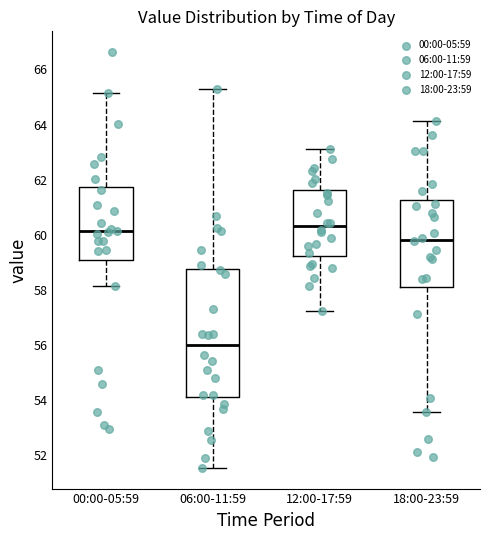

Reading left to right, transcribe this box plot: for each box, give where its median line is, the range the box spans, and where its two whiskers end, as read against the y-axis. The values are not printed on the chart, so give them approximately, as read against the axis.

00:00-05:59: median 60.2, box 59.0 to 61.8, whiskers 58.2 to 65.2
06:00-11:59: median 56.0, box 54.0 to 58.8, whiskers 51.6 to 65.4
12:00-17:59: median 60.4, box 59.2 to 61.6, whiskers 57.2 to 63.2
18:00-23:59: median 59.8, box 58.0 to 61.2, whiskers 53.6 to 64.2